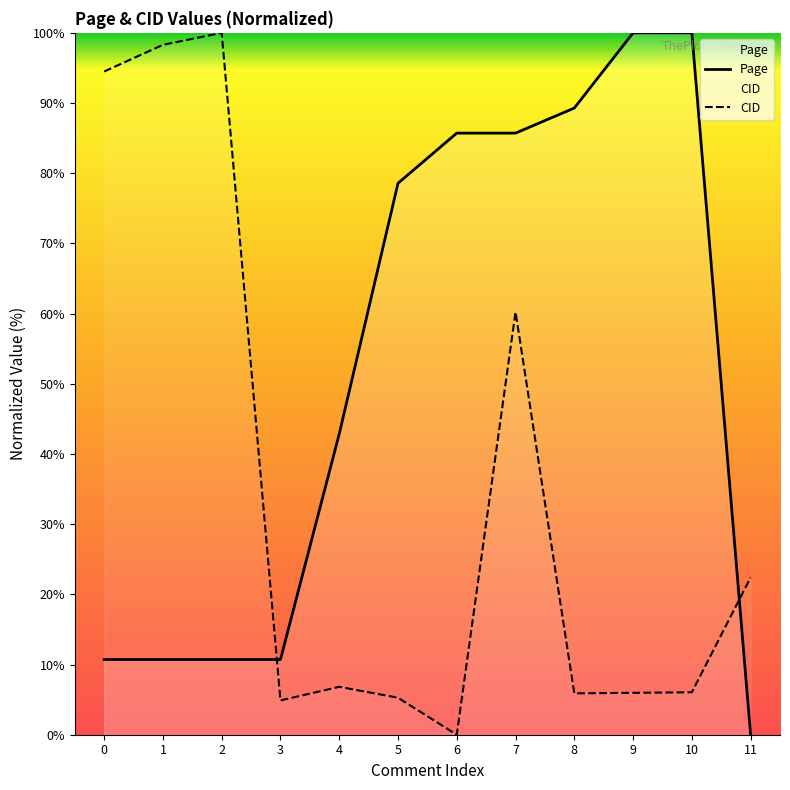

Is it true that Page equals 60.1 at 9?

False